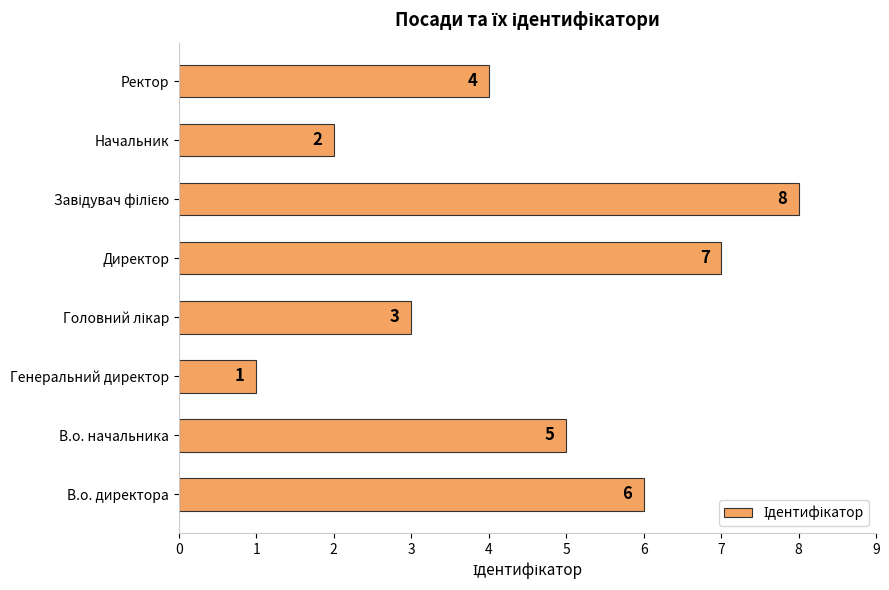

What is the sum of all values?

36